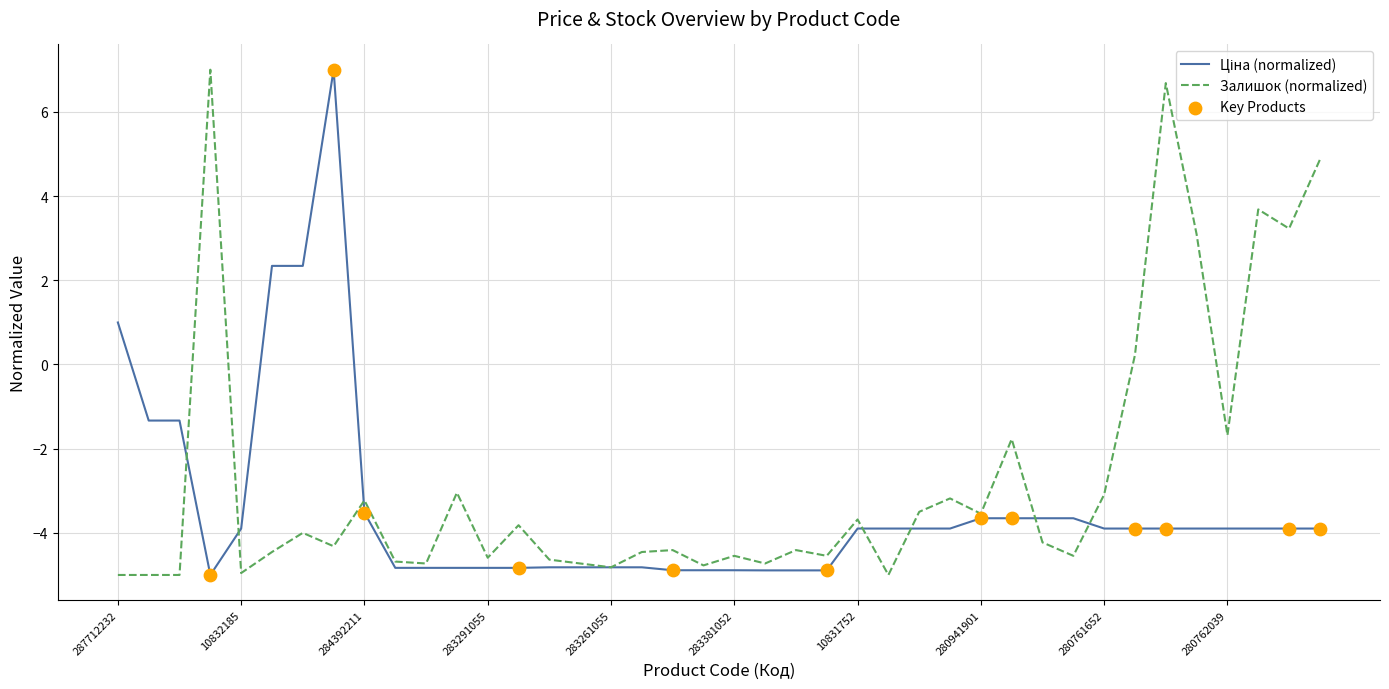

Which series has the largest total across all categories?

Залишок (normalized)